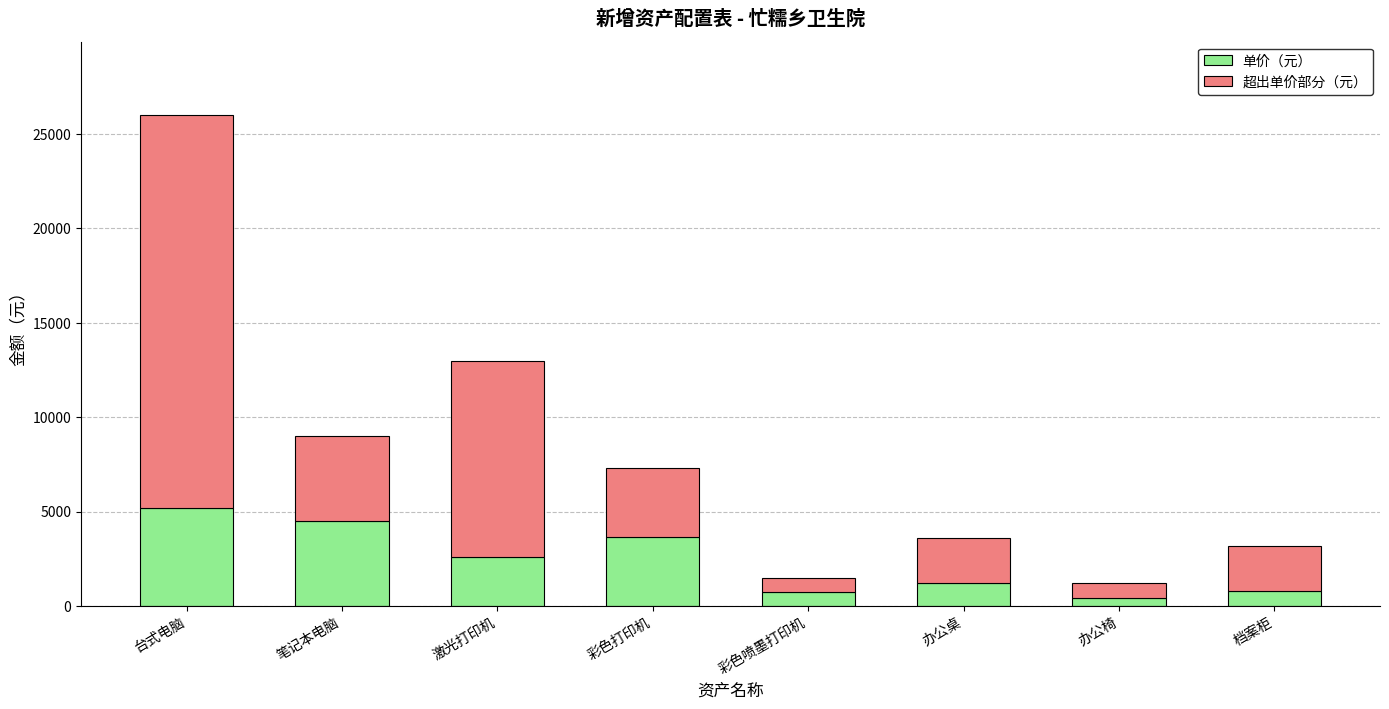

What is the total value across all series at 台式电脑?

26000